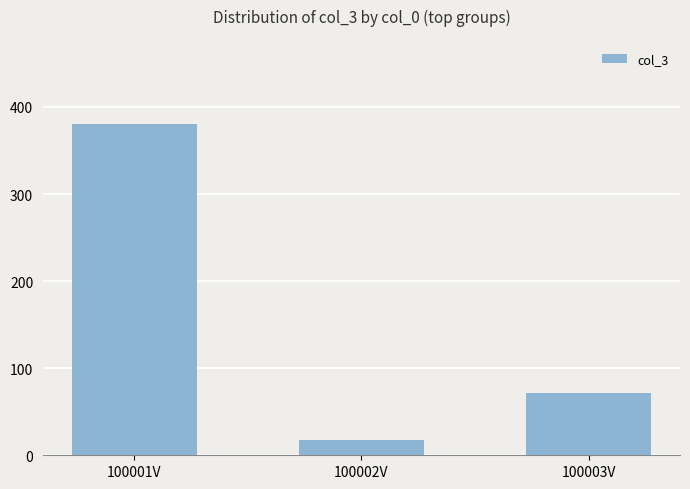

What is the average value?

156